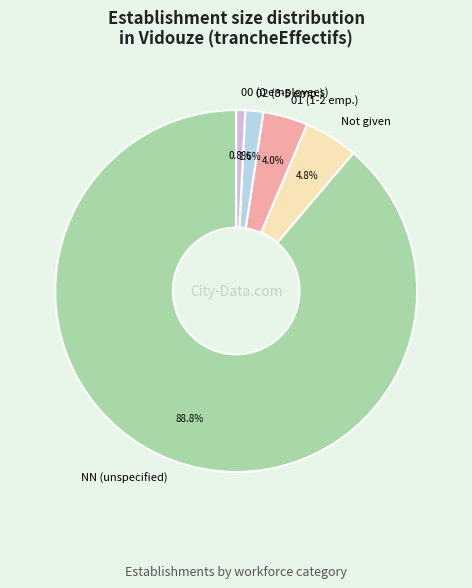

How many segments does this pie chart have?

5